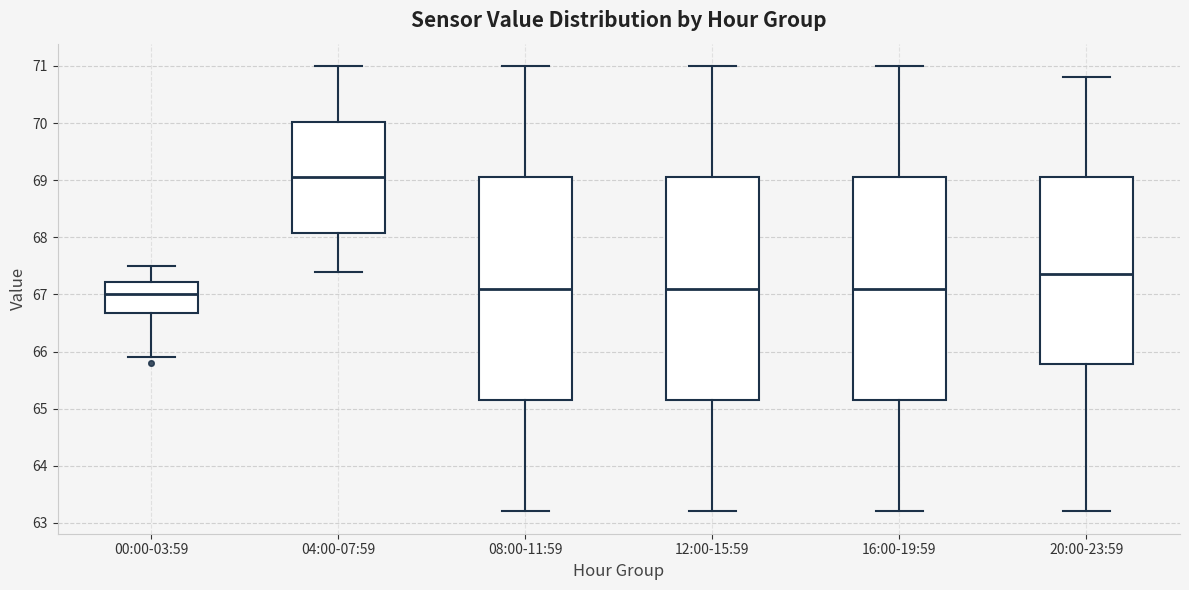

Which box has the highest median line?

04:00-07:59